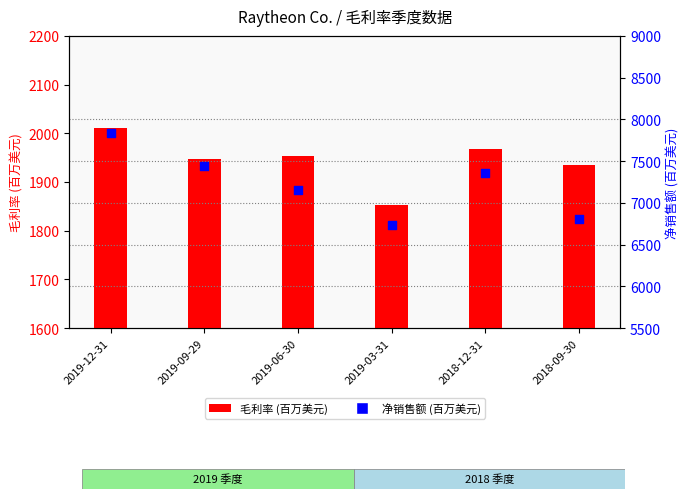

Which series contains the highest Y value?

净销售额 (百万美元)